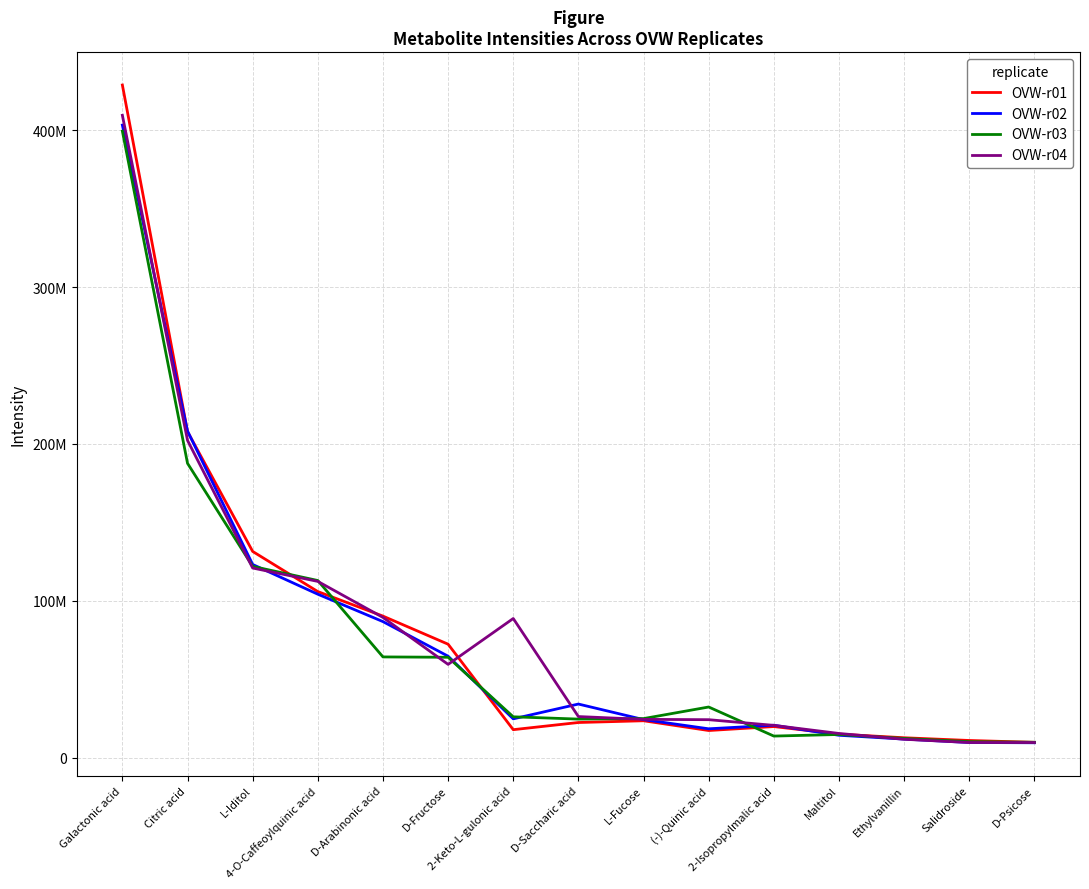

Rank the series at D-Saccharic acid from lowest to highest value.

OVW-r01, OVW-r03, OVW-r04, OVW-r02